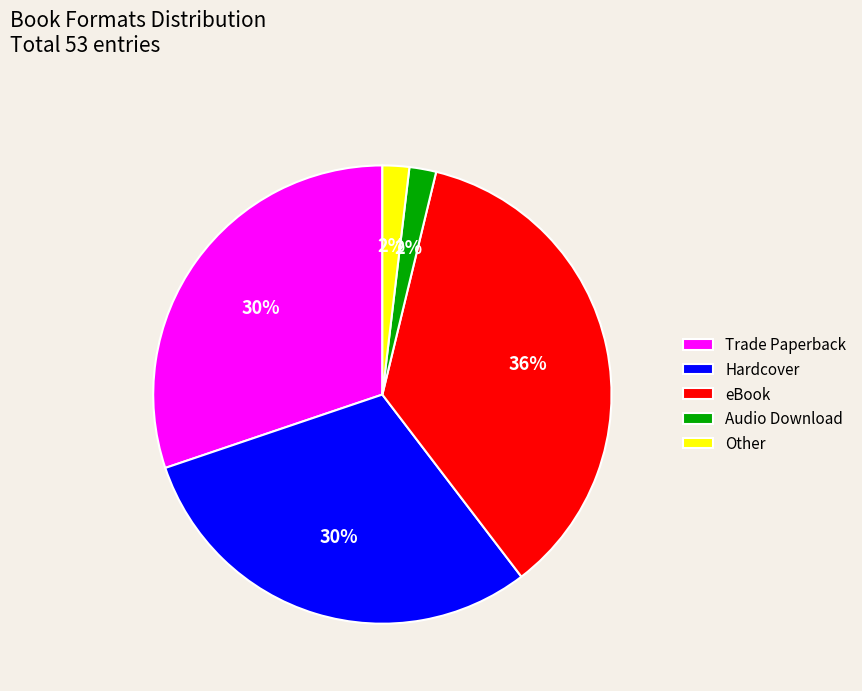

Combined, do Trade Paperback and Hardcover account for over 50%?

Yes